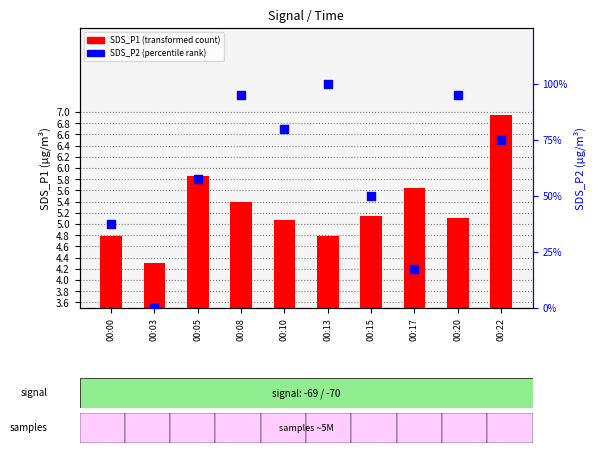

Which series reaches the maximum Y coordinate?

SDS_P2 (percentile rank)